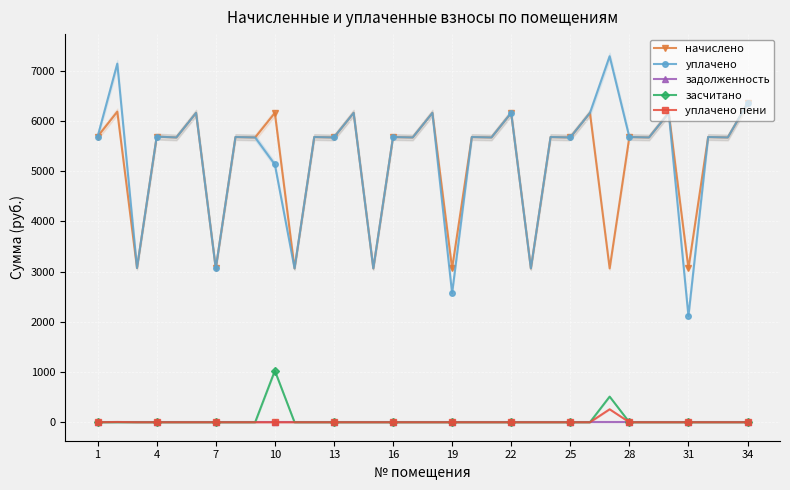

True or false: уплачено пени and засчитано cross at least once.

False